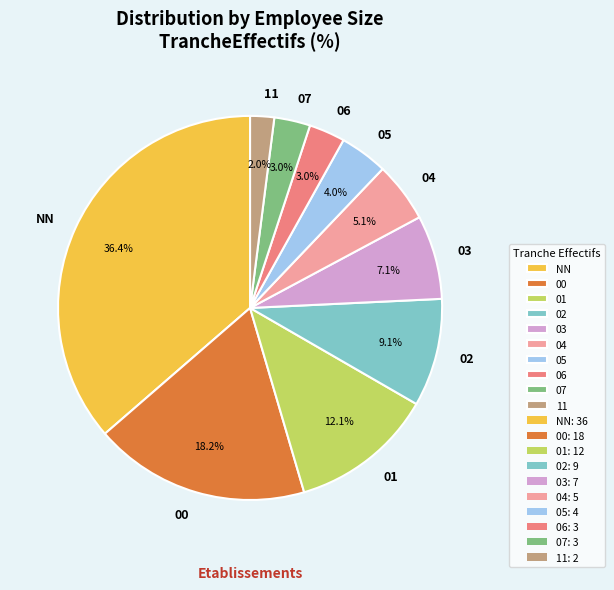

Does any single category account for the majority?

No